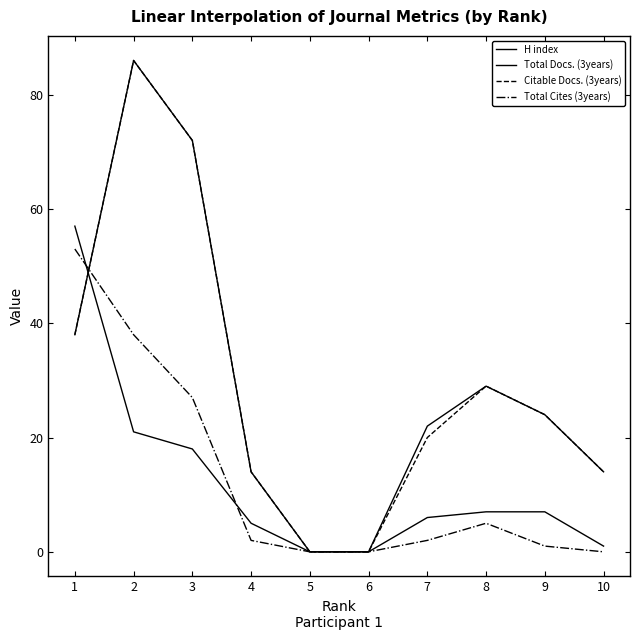

How many lines are shown in the chart?

4